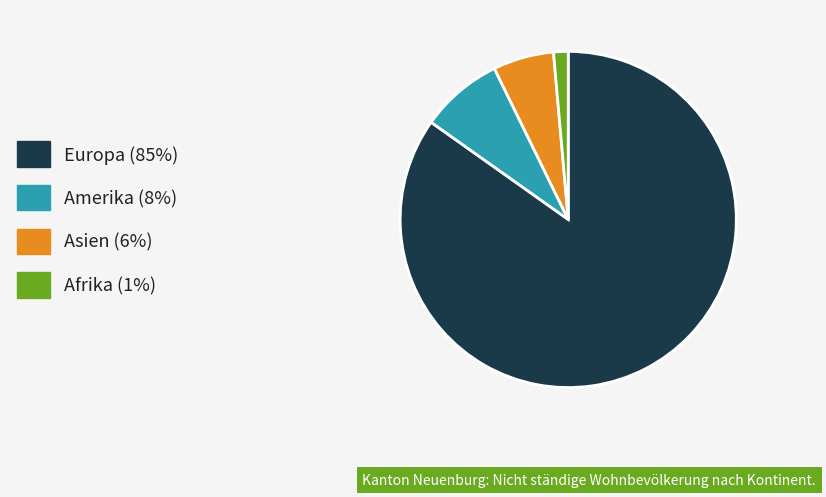

Is there a majority slice in this chart?

Yes